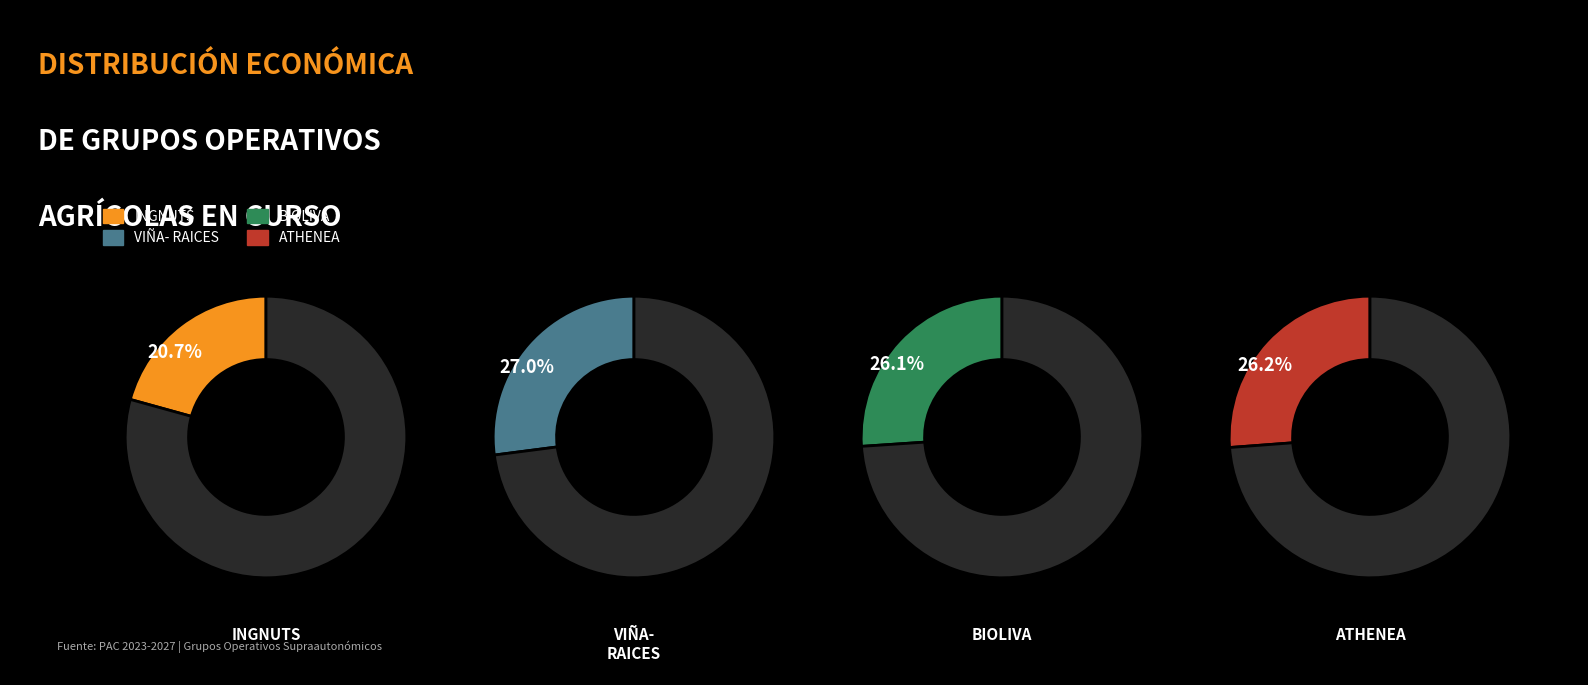

Is ATHENEA the majority of the pie?

No